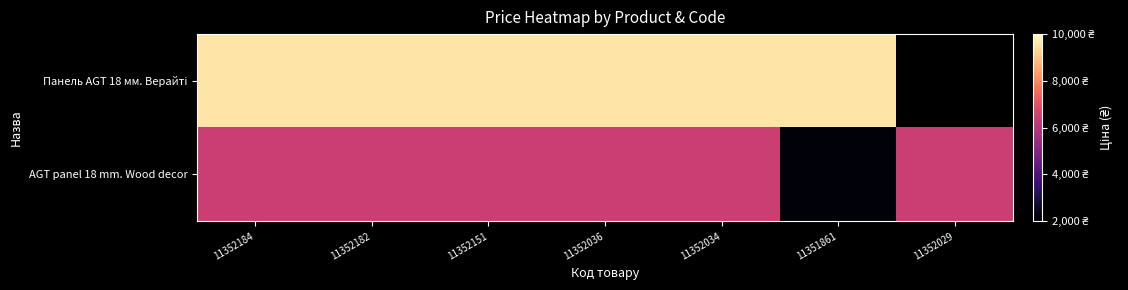

The Панель AGT 18 мм. Верайті series shows 9585.4 at 11352036. True or false?

True